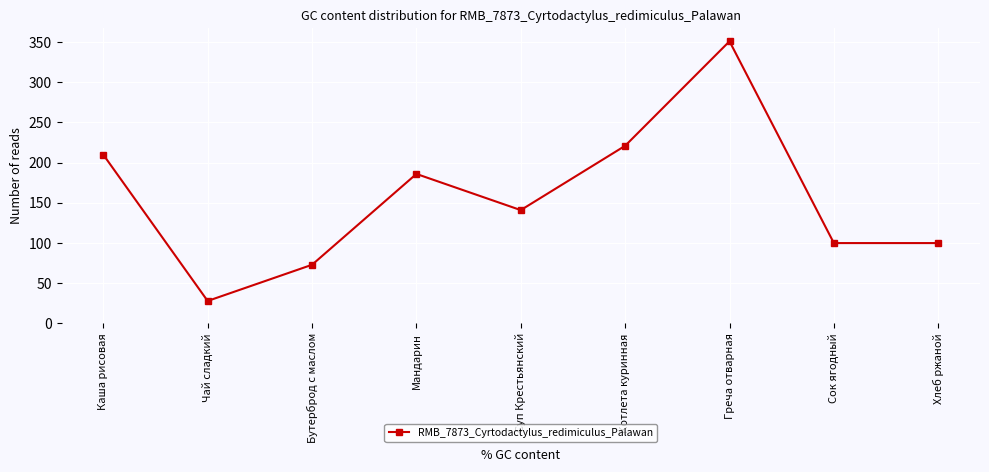

What is the sum of all values?

1410